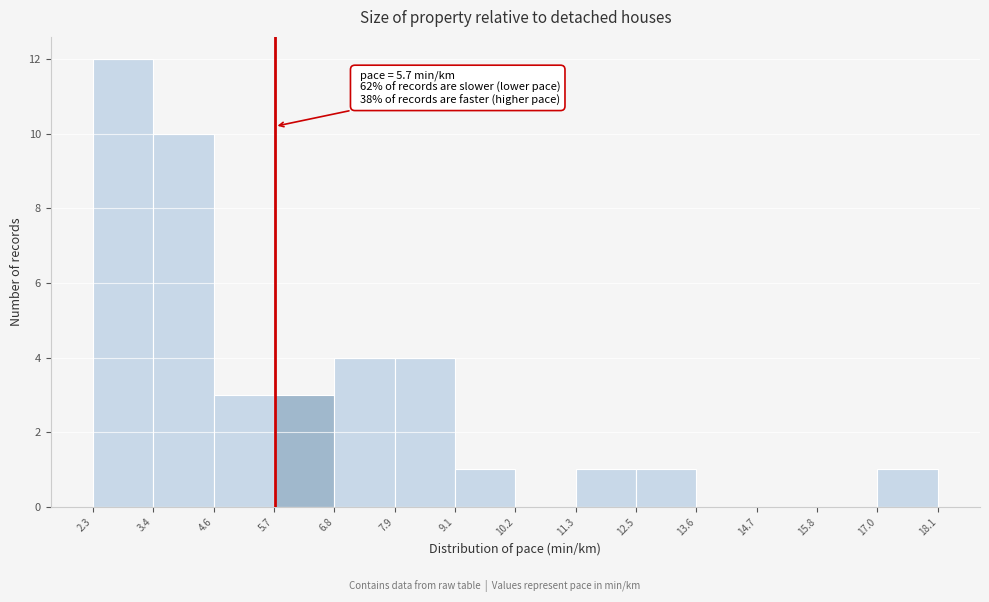

Over which range of the x-axis is the bar tallest?

2.3 to 3.4